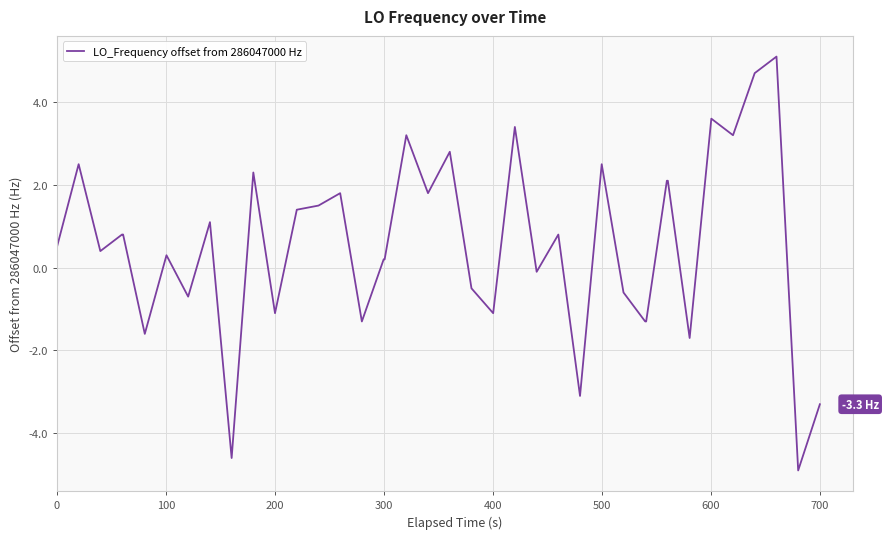

What is the difference between the maximum and minimum values?

10.0